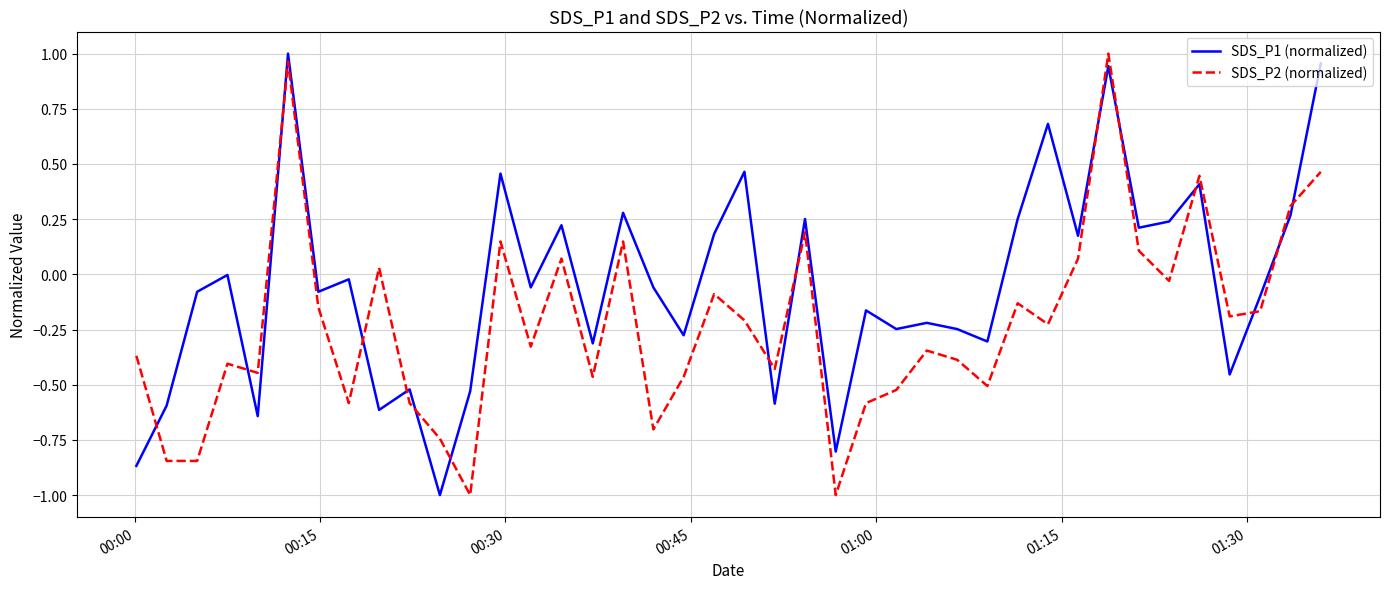

Rank the series by their average value, from highest to lowest.

SDS_P1 (normalized), SDS_P2 (normalized)